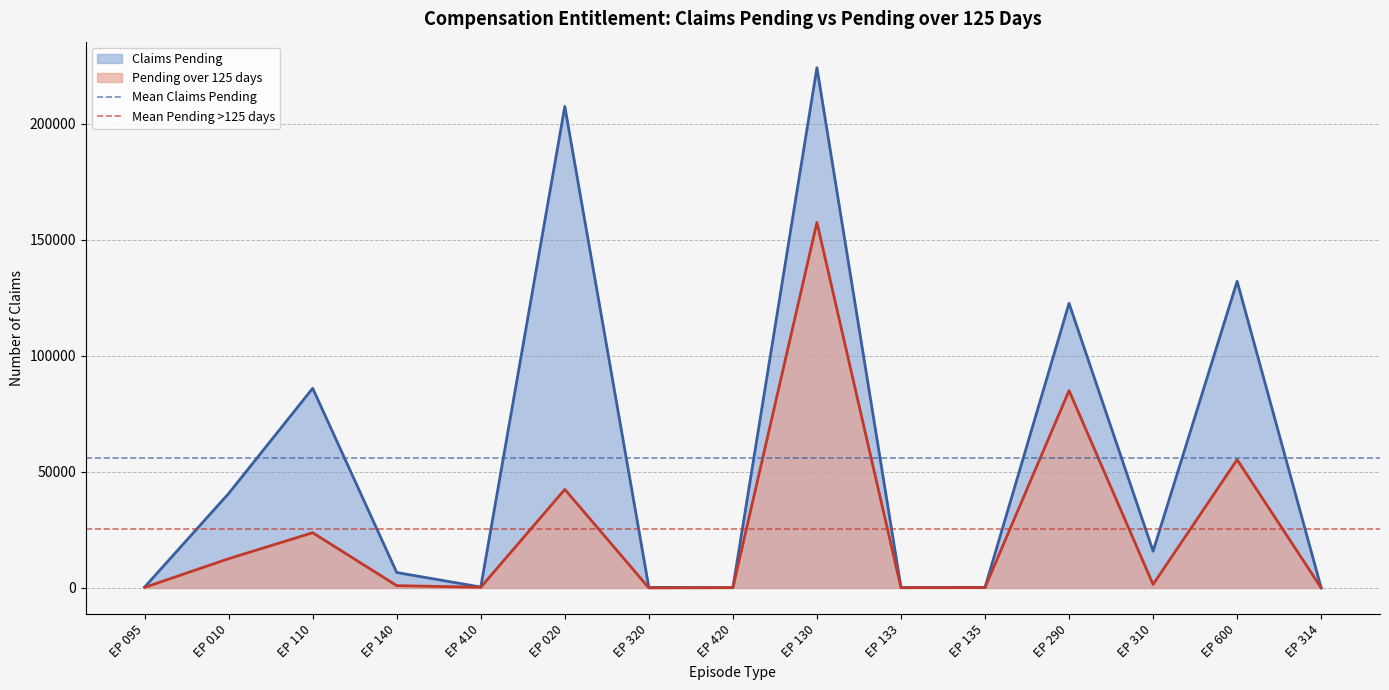

At which label is Claims Pending closest to 112144?

EP 290